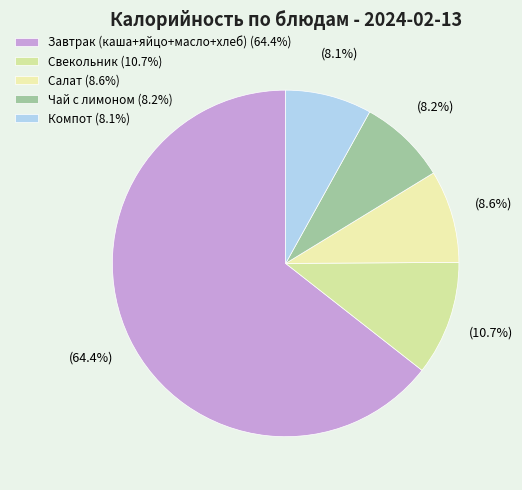

To the nearest percent, what percentage of the pie is Салат?

9%